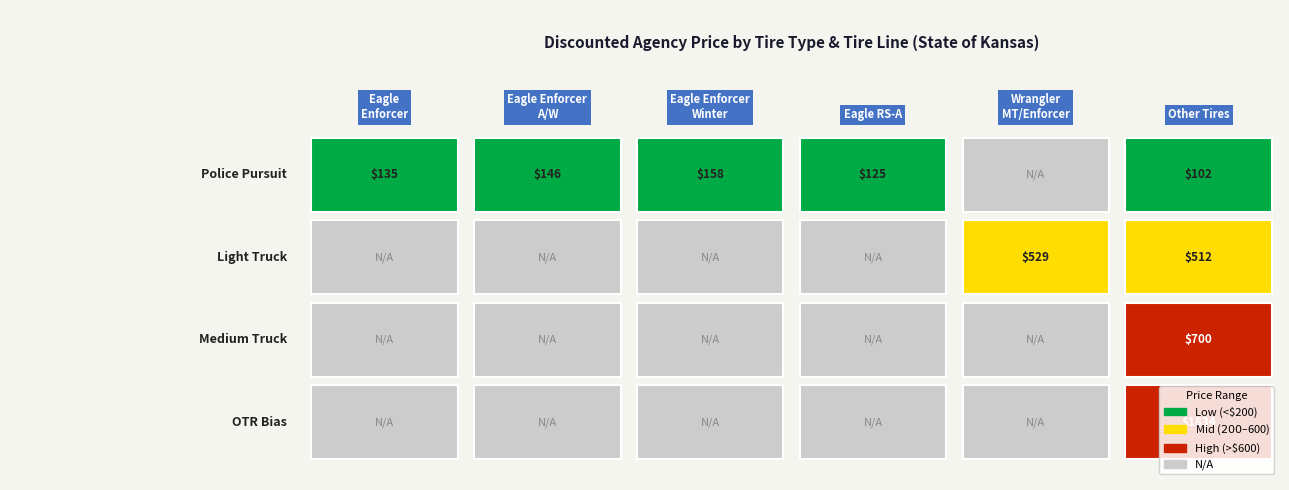

What is the sum of all OTR Bias values?

1908